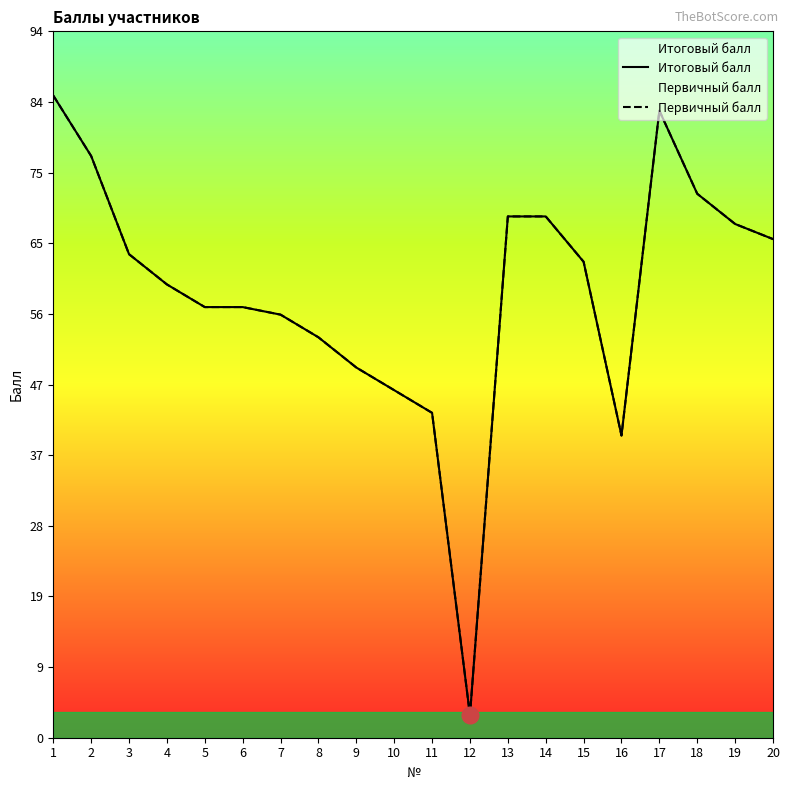

At which category does the chart reach its peak across all series?

1